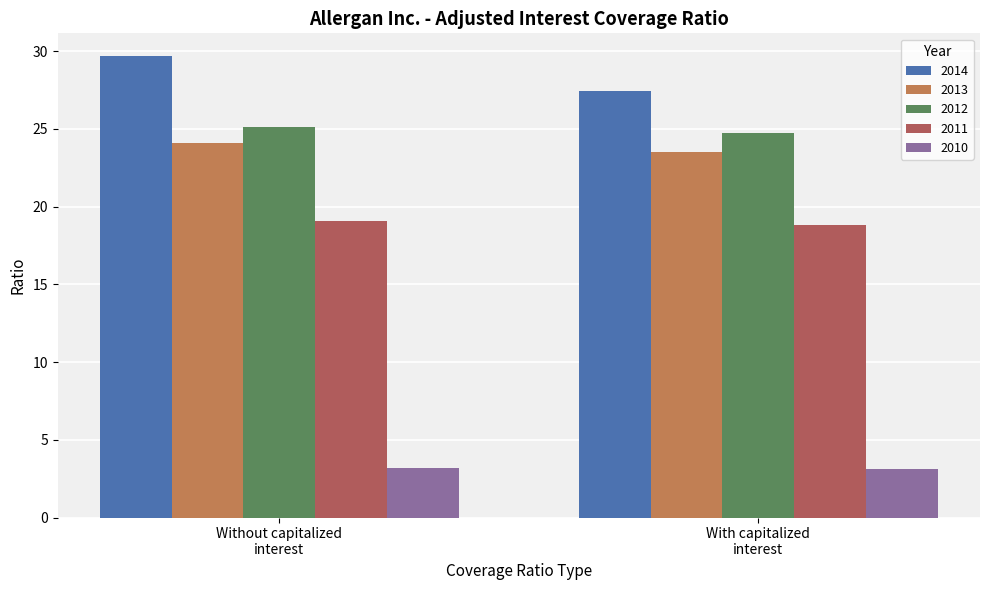

Which series has the largest total across all categories?

2014